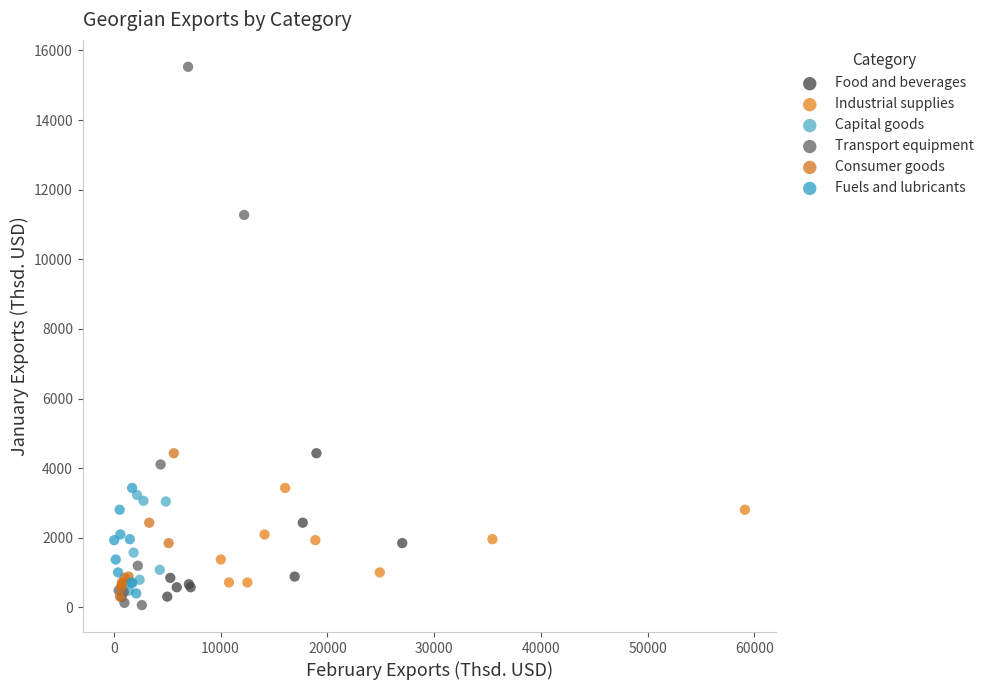

Which series contains the highest Y value?

Transport equipment